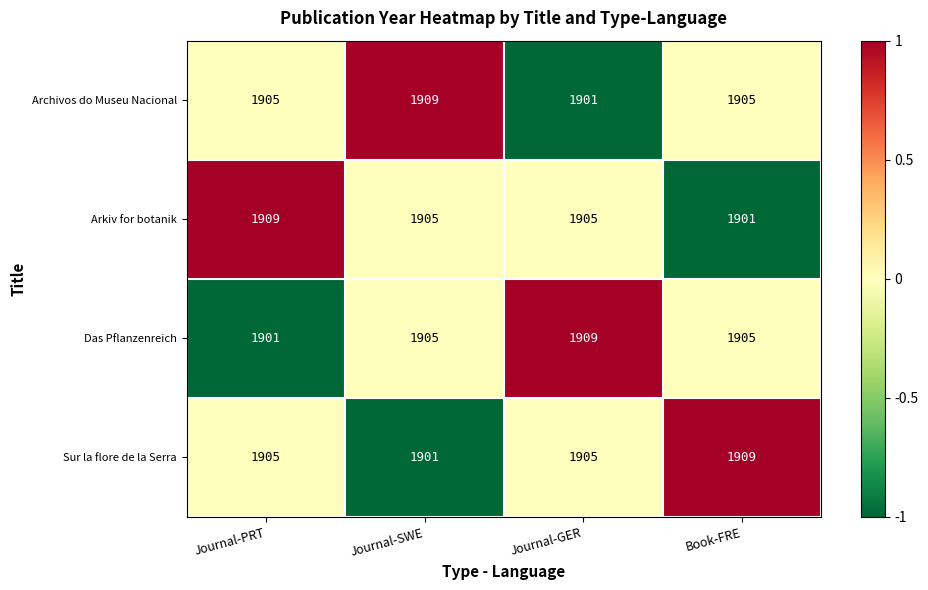

What is the maximum value shown in the chart?

1909